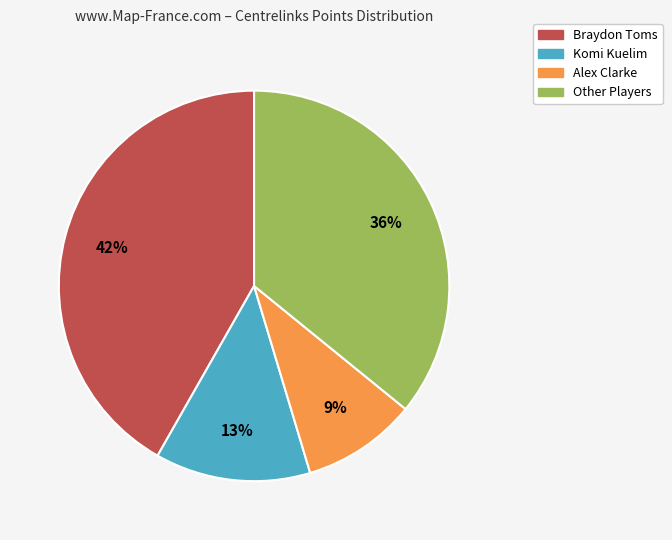

Is there a majority slice in this chart?

No